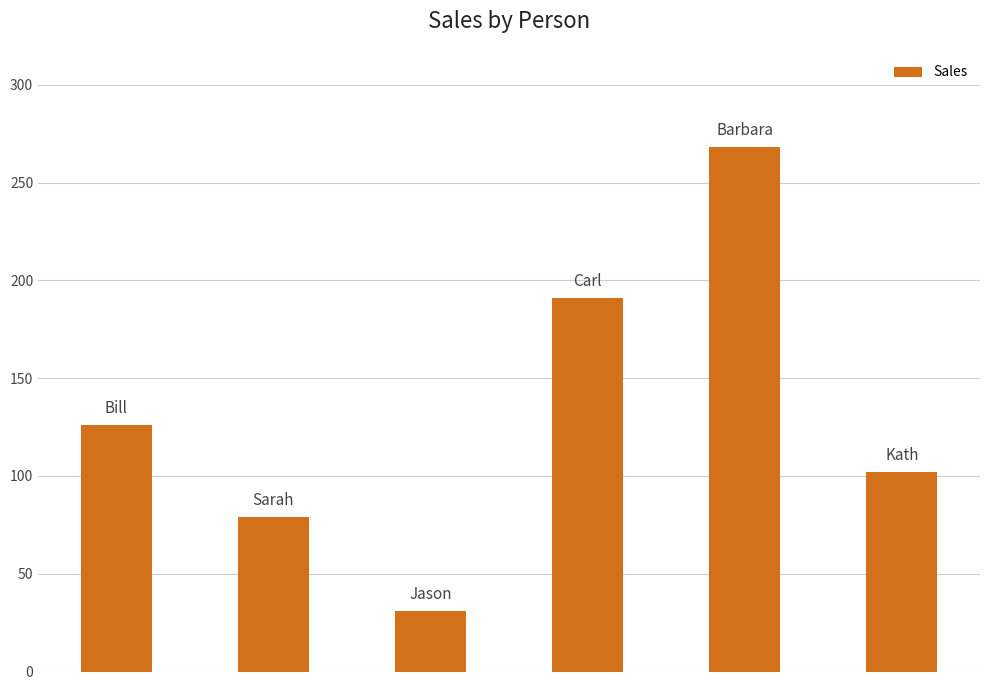

What is the sum of all values?

797